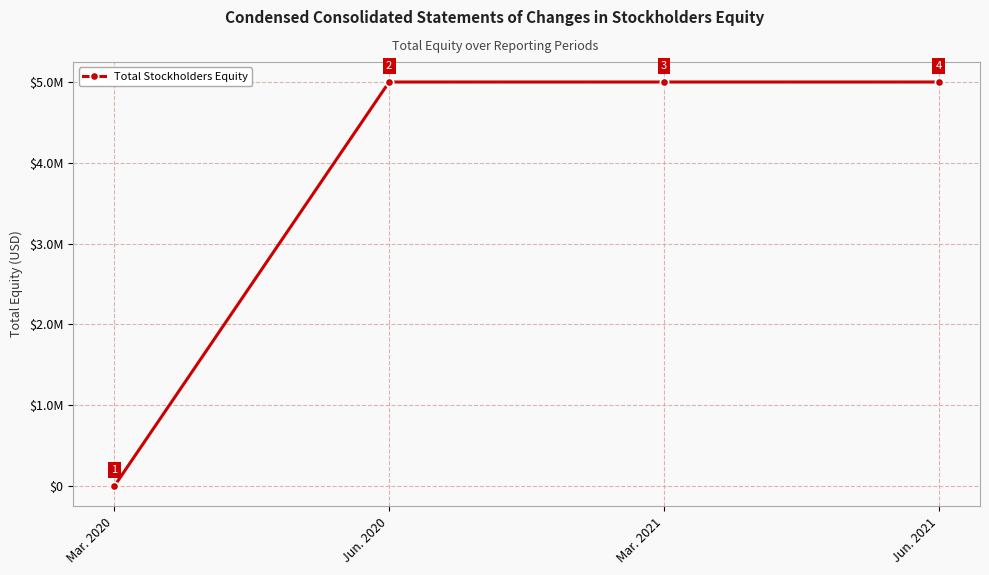

List the labels in order of value, largest first.

Mar. 2021, Jun. 2021, Jun. 2020, Mar. 2020